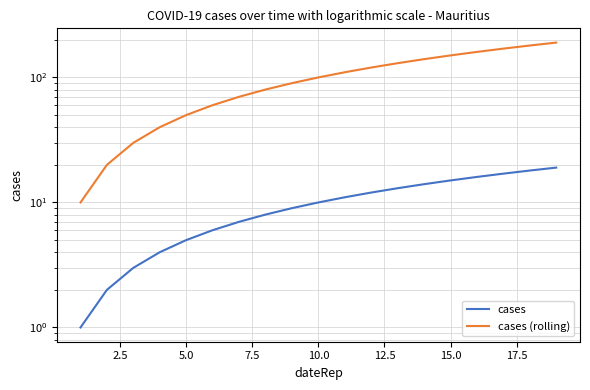

What are all the series names shown in the legend?

cases, cases (rolling)